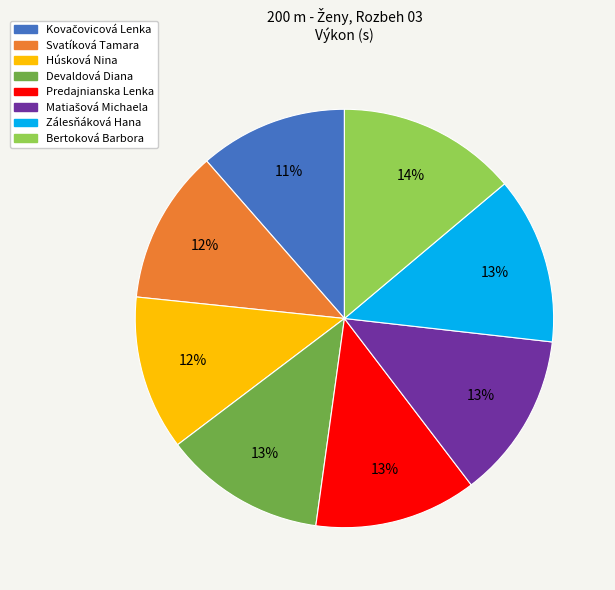

What is the ratio of the value at Bertoková Barbora to the value at Svatíková Tamara?

1.2